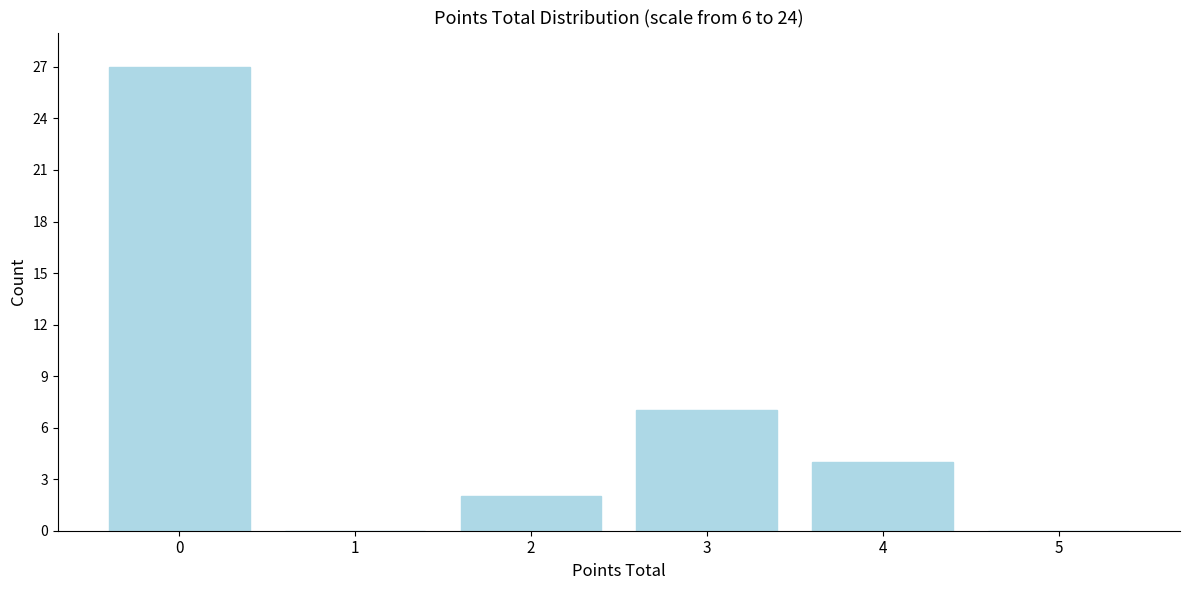

Reading left to right, extract all data points from this chart.

0=27	1=0	2=2	3=7	4=4	5=0